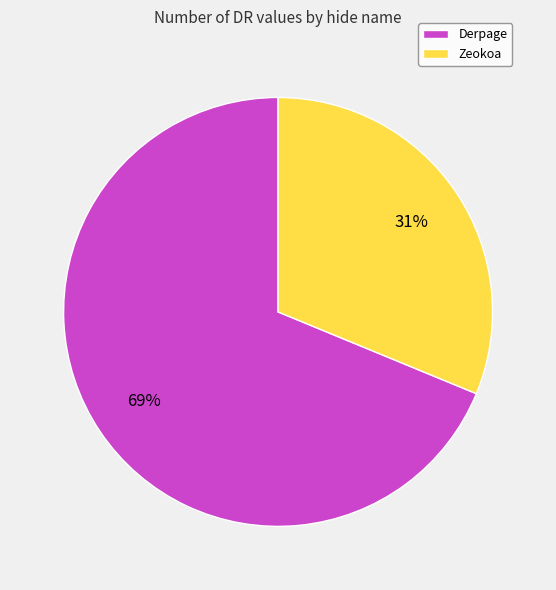

Count the number of slices in the pie.

2